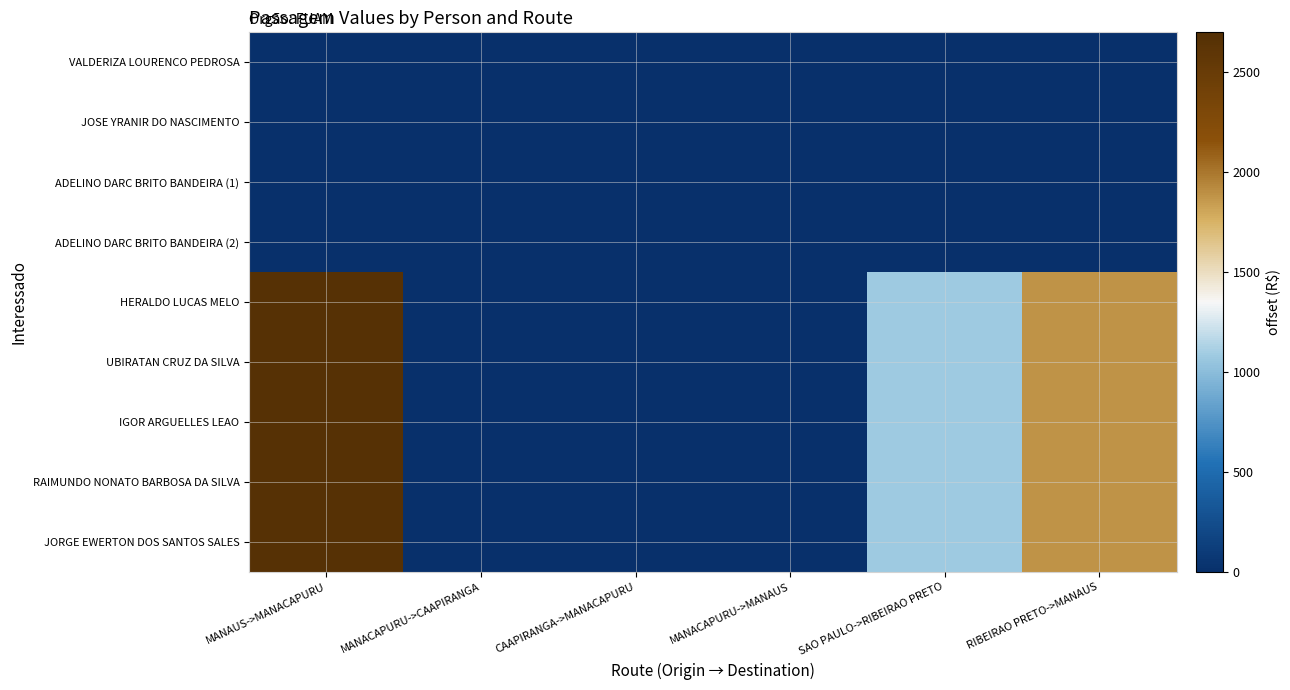

Reading right to left, list all the values displayed in this chart.

VALDERIZA LOURENCO PEDROSA: RIBEIRAO PRETO->MANAUS=0.0	SAO PAULO->RIBEIRAO PRETO=0.0	MANACAPURU->MANAUS=0.0	CAAPIRANGA->MANACAPURU=0.0	MANACAPURU->CAAPIRANGA=0.0	MANAUS->MANACAPURU=0.0
JOSE YRANIR DO NASCIMENTO: RIBEIRAO PRETO->MANAUS=0.0	SAO PAULO->RIBEIRAO PRETO=0.0	MANACAPURU->MANAUS=0.0	CAAPIRANGA->MANACAPURU=0.0	MANACAPURU->CAAPIRANGA=0.0	MANAUS->MANACAPURU=0.0
ADELINO DARC BRITO BANDEIRA (1): RIBEIRAO PRETO->MANAUS=0.0	SAO PAULO->RIBEIRAO PRETO=0.0	MANACAPURU->MANAUS=0.0	CAAPIRANGA->MANACAPURU=0.0	MANACAPURU->CAAPIRANGA=0.0	MANAUS->MANACAPURU=0.0
ADELINO DARC BRITO BANDEIRA (2): RIBEIRAO PRETO->MANAUS=0.0	SAO PAULO->RIBEIRAO PRETO=0.0	MANACAPURU->MANAUS=0.0	CAAPIRANGA->MANACAPURU=0.0	MANACAPURU->CAAPIRANGA=0.0	MANAUS->MANACAPURU=0.0
HERALDO LUCAS MELO: RIBEIRAO PRETO->MANAUS=1882.2	SAO PAULO->RIBEIRAO PRETO=1082.8	MANACAPURU->MANAUS=0.0	CAAPIRANGA->MANACAPURU=0.0	MANACAPURU->CAAPIRANGA=0.0	MANAUS->MANACAPURU=2670.0
UBIRATAN CRUZ DA SILVA: RIBEIRAO PRETO->MANAUS=1882.2	SAO PAULO->RIBEIRAO PRETO=1082.8	MANACAPURU->MANAUS=0.0	CAAPIRANGA->MANACAPURU=0.0	MANACAPURU->CAAPIRANGA=0.0	MANAUS->MANACAPURU=2670.0
IGOR ARGUELLES LEAO: RIBEIRAO PRETO->MANAUS=1882.2	SAO PAULO->RIBEIRAO PRETO=1082.8	MANACAPURU->MANAUS=0.0	CAAPIRANGA->MANACAPURU=0.0	MANACAPURU->CAAPIRANGA=0.0	MANAUS->MANACAPURU=2670.0
RAIMUNDO NONATO BARBOSA DA SILVA: RIBEIRAO PRETO->MANAUS=1882.2	SAO PAULO->RIBEIRAO PRETO=1082.8	MANACAPURU->MANAUS=0.0	CAAPIRANGA->MANACAPURU=0.0	MANACAPURU->CAAPIRANGA=0.0	MANAUS->MANACAPURU=2670.0
JORGE EWERTON DOS SANTOS SALES: RIBEIRAO PRETO->MANAUS=1882.2	SAO PAULO->RIBEIRAO PRETO=1082.8	MANACAPURU->MANAUS=0.0	CAAPIRANGA->MANACAPURU=0.0	MANACAPURU->CAAPIRANGA=0.0	MANAUS->MANACAPURU=2670.0